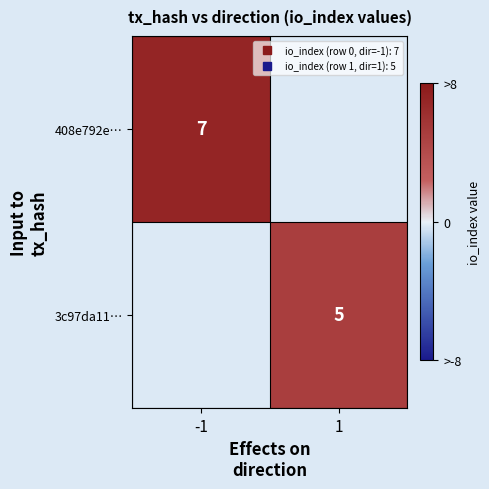

How many distinct data groups are displayed?

2